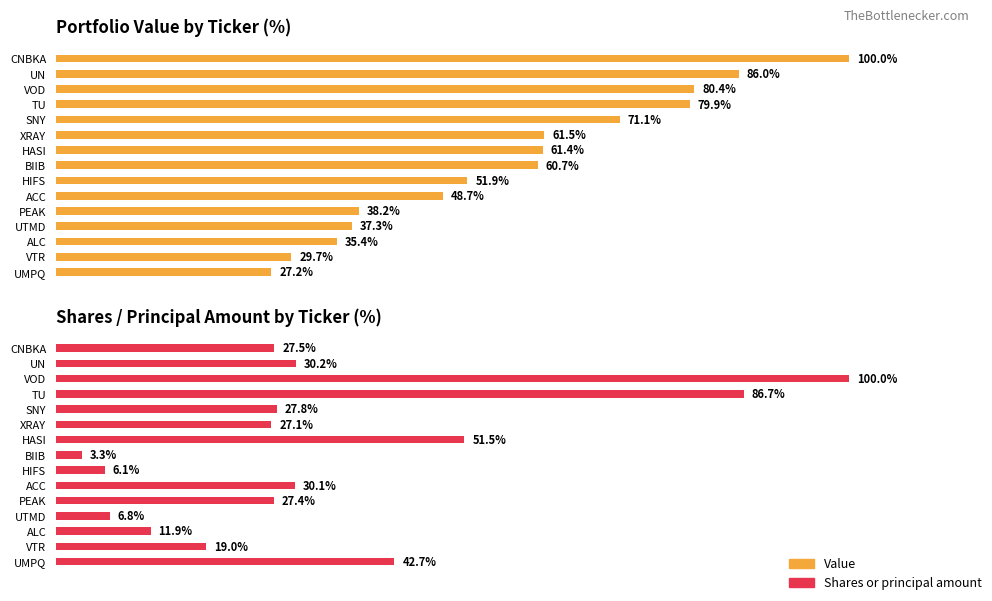

How many series are shown in this chart?

2